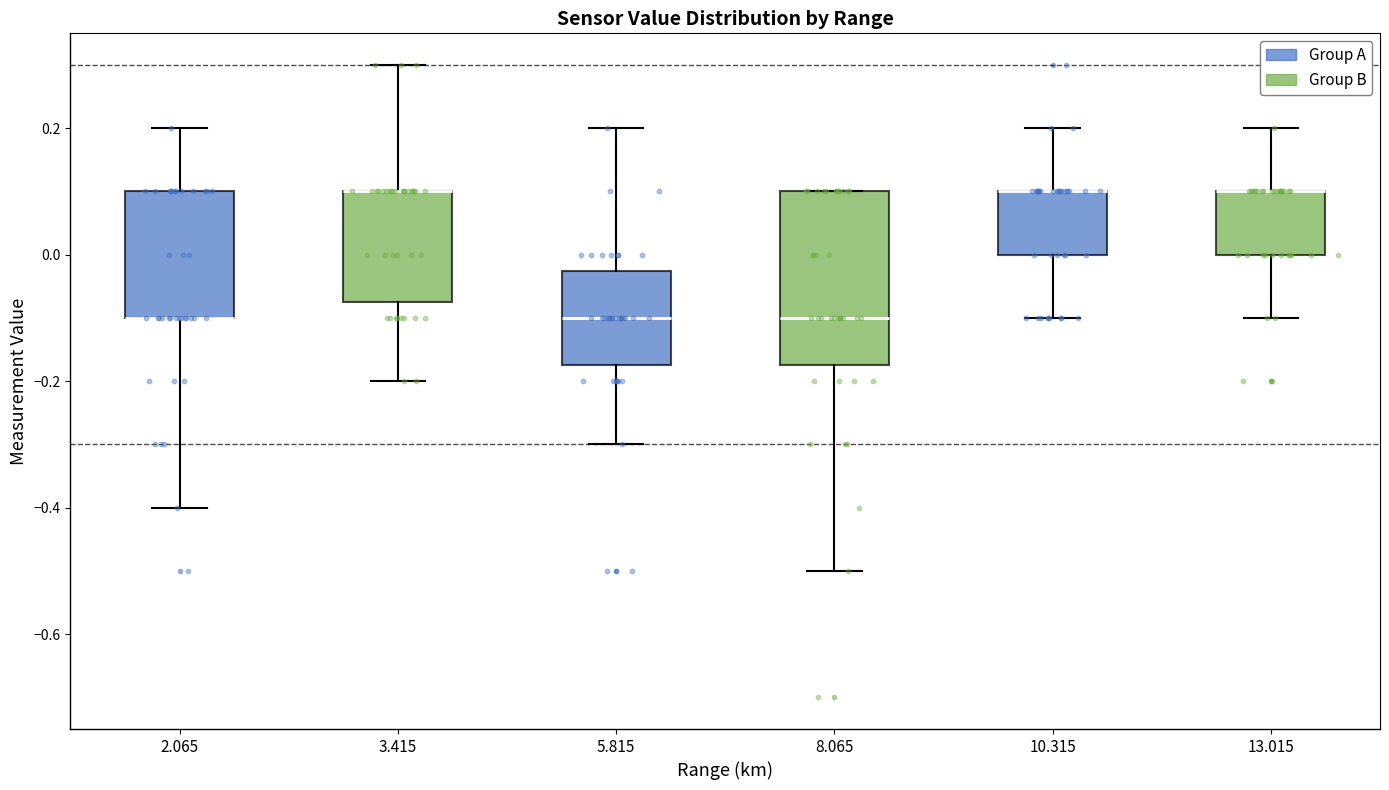

Which box is the tallest, from its lower edge to its upper edge?

8.065